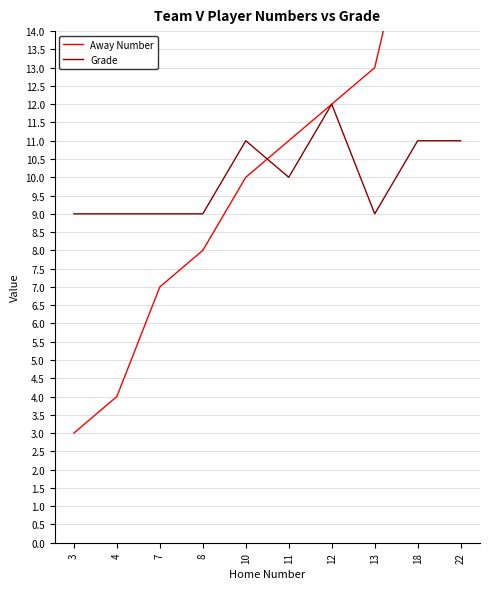

Where does the Grade series first go above 10?

10